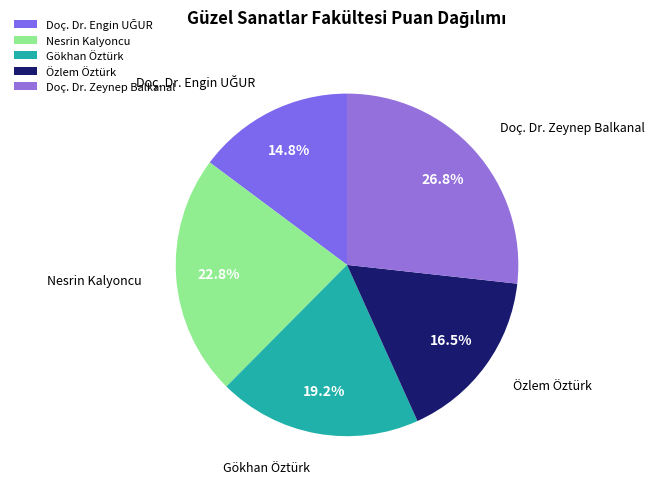

To the nearest percent, what is the combined percentage of Özlem Öztürk and Nesrin Kalyoncu?

39%